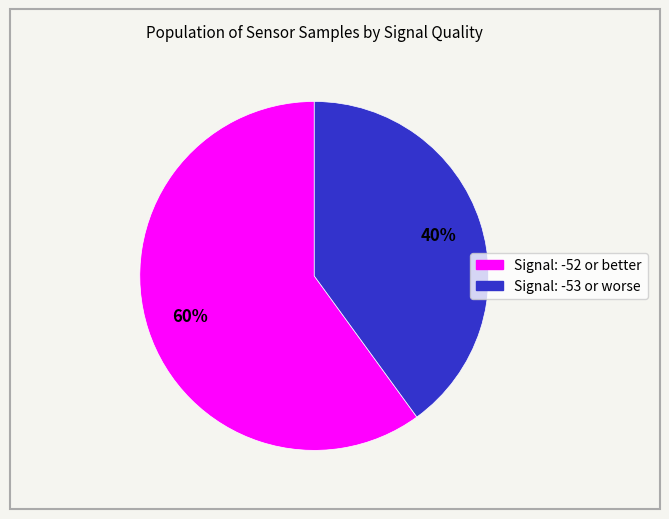

To the nearest percent, what is the difference between the largest and smallest slice percentages?

20%